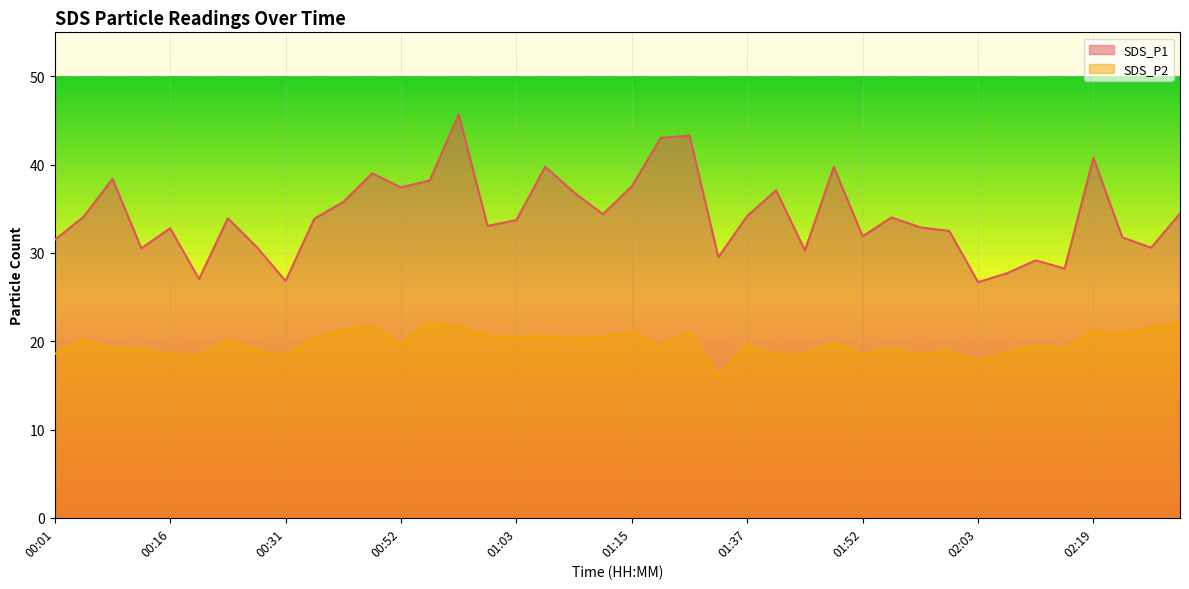

List the labels in order of SDS_P1 value, smallest first.

02:03, 00:31, 00:22, 02:06, 02:12, 02:09, 01:33, 01:46, 00:10, 02:46, 00:28, 00:01, 02:44, 01:52, 02:00, 00:16, 01:57, 01:00, 01:03, 00:34, 00:25, 01:54, 00:04, 01:37, 01:12, 02:49, 00:37, 01:09, 01:43, 00:52, 01:15, 00:55, 00:07, 00:49, 01:49, 01:06, 02:19, 01:18, 01:21, 00:58